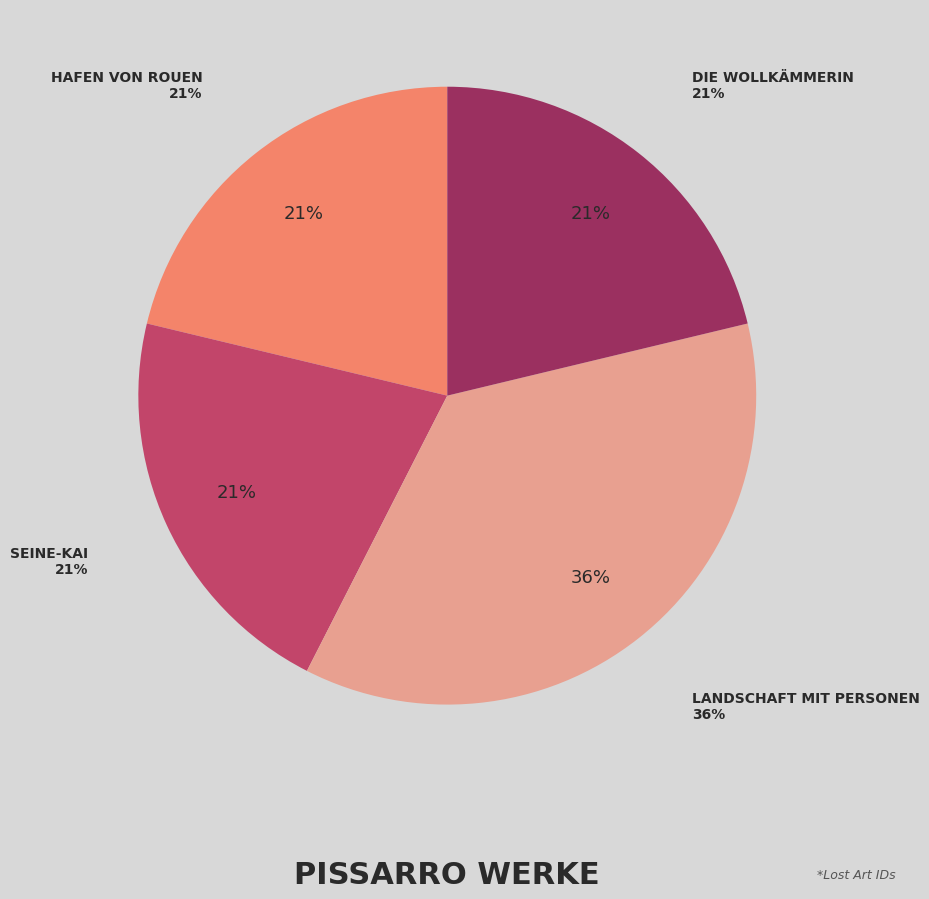

How many slices are in this pie chart?

4